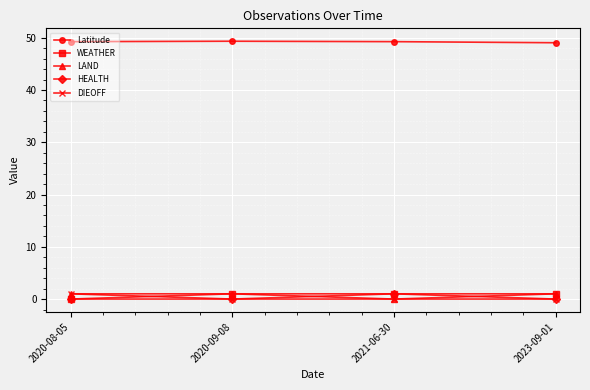

How many interior local valleys does the LAND series have?

1